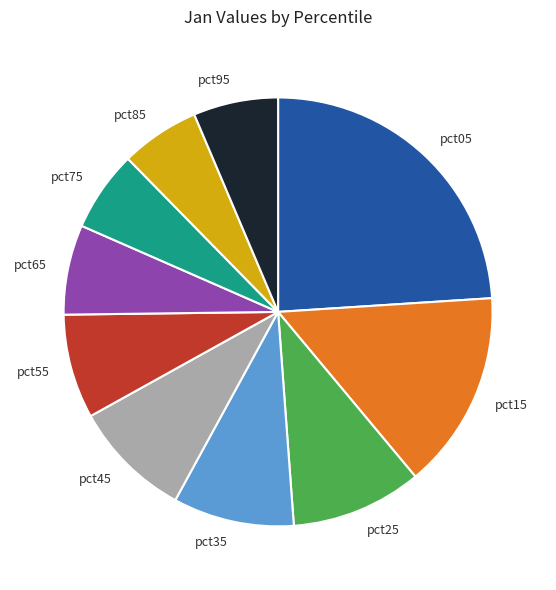

What is the largest slice in the pie chart?

pct05